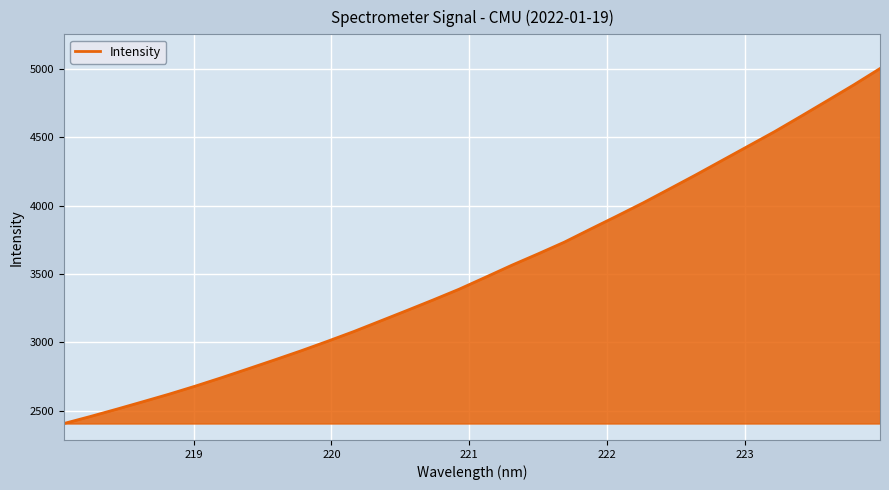

How many distinct data groups are displayed?

1